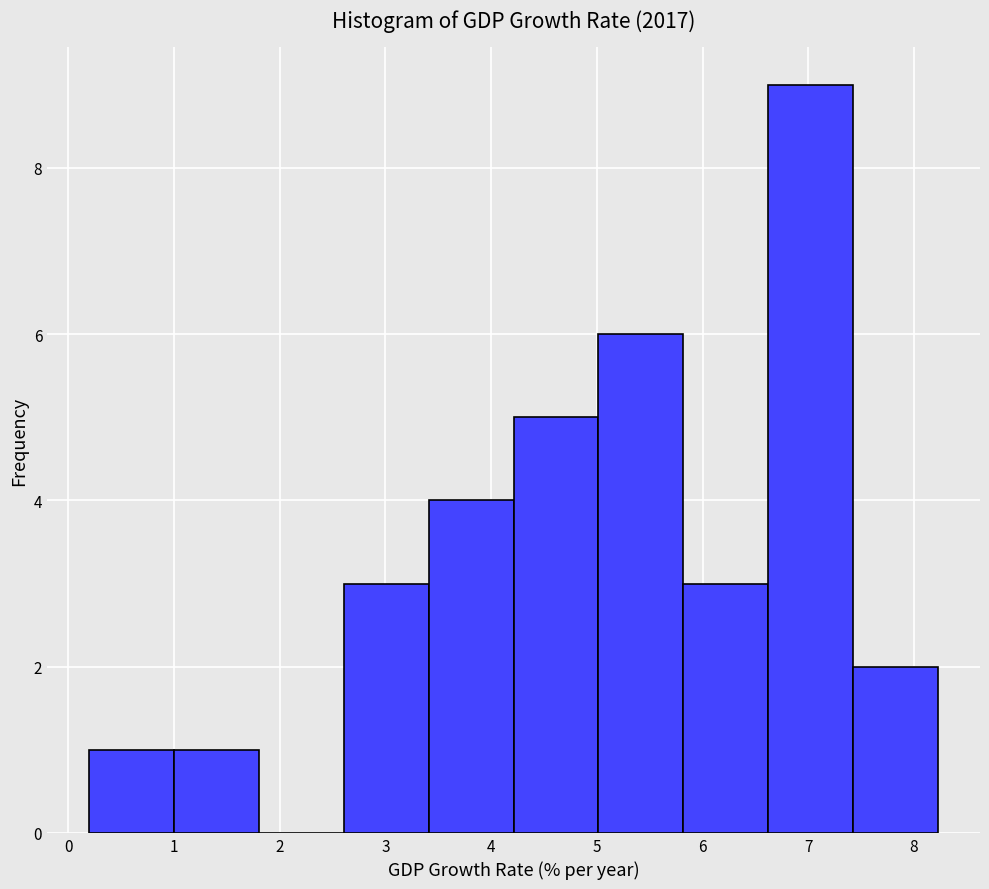

What is the height of the bar covering 2.6 to 3.4 on the x-axis? Neither the bar edges nor the heights are printed on the chart, so give them approximately, as read against the axes.

3